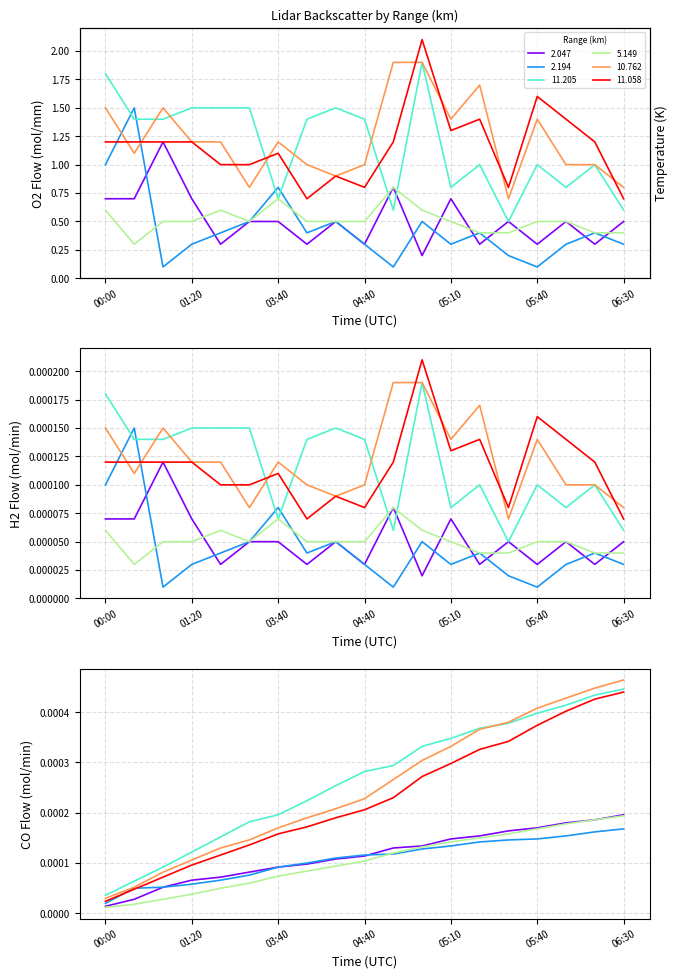

Which series has the largest total across all categories?

11.205